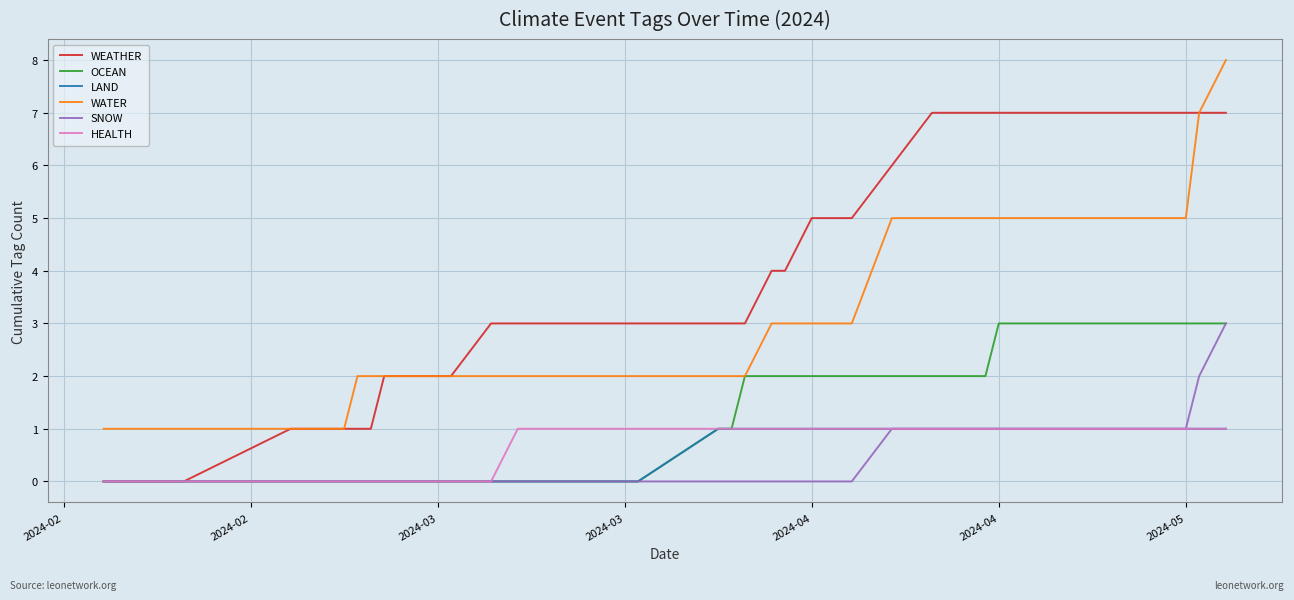

True or false: WATER and LAND intersect in this chart.

False